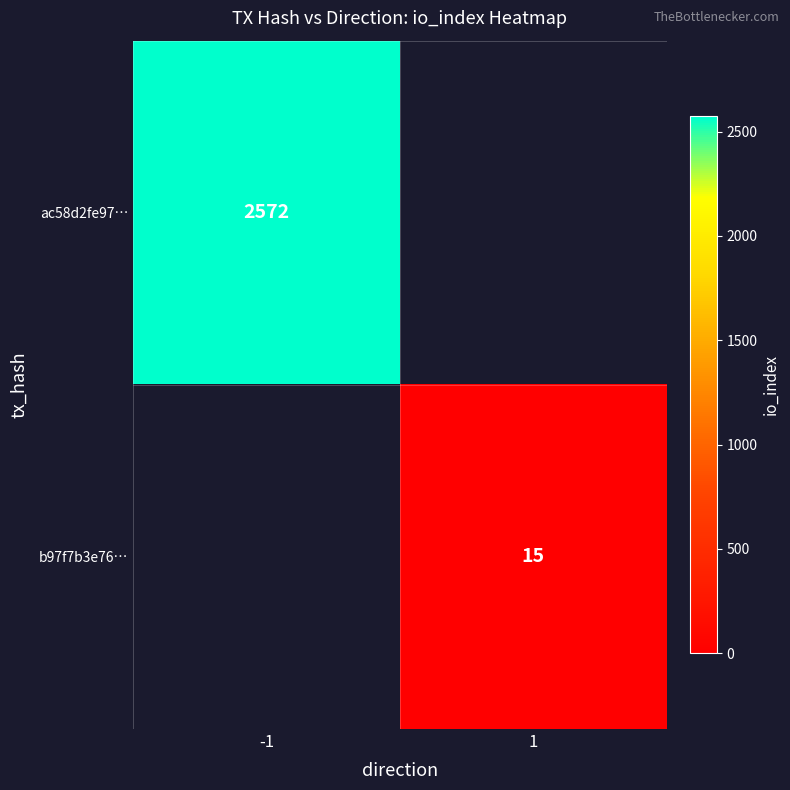

The b97f7b3e76… series shows 15 at 1. True or false?

True